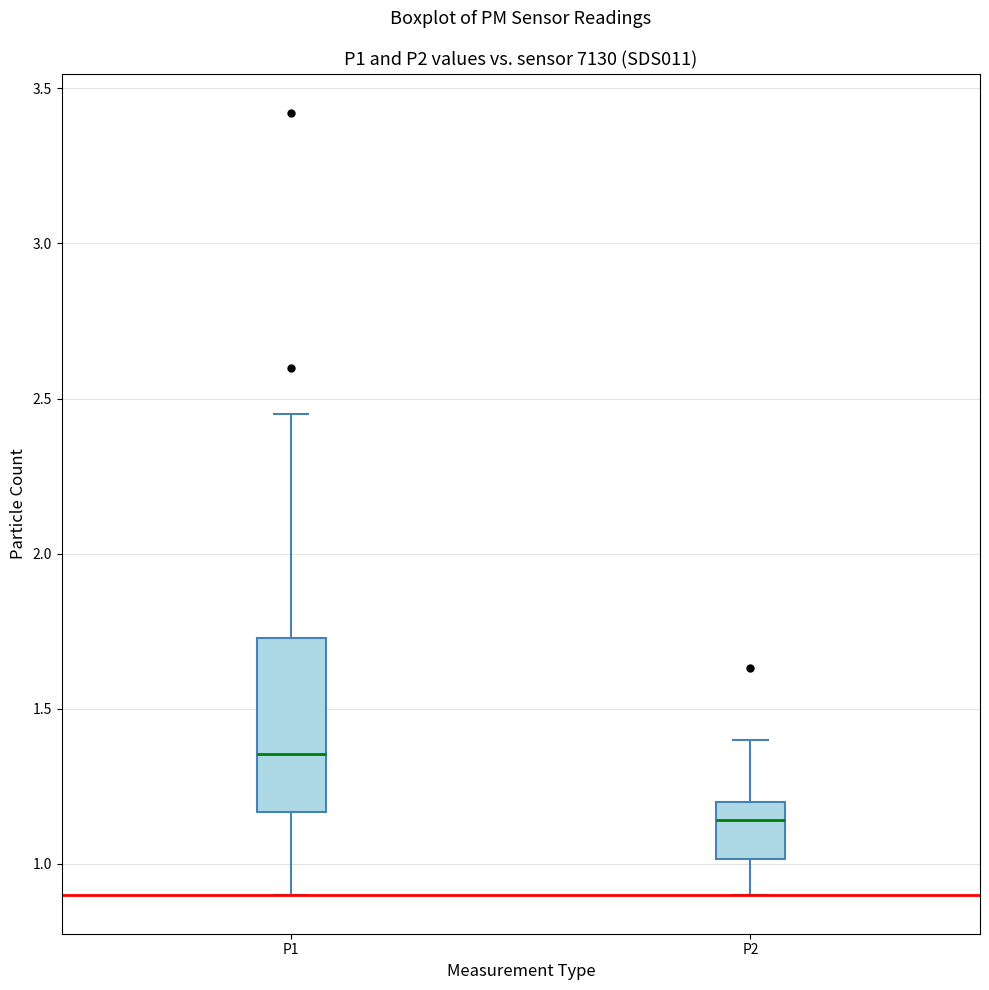

Reading left to right, transcribe this box plot: for each box, give where its median line is, the range the box spans, and where its two whiskers end, as read against the y-axis. The values are not printed on the chart, so give them approximately, as read against the axis.

P1: median 1.35, box 1.15 to 1.75, whiskers 0.90 to 2.45
P2: median 1.15, box 1.00 to 1.20, whiskers 0.90 to 1.40